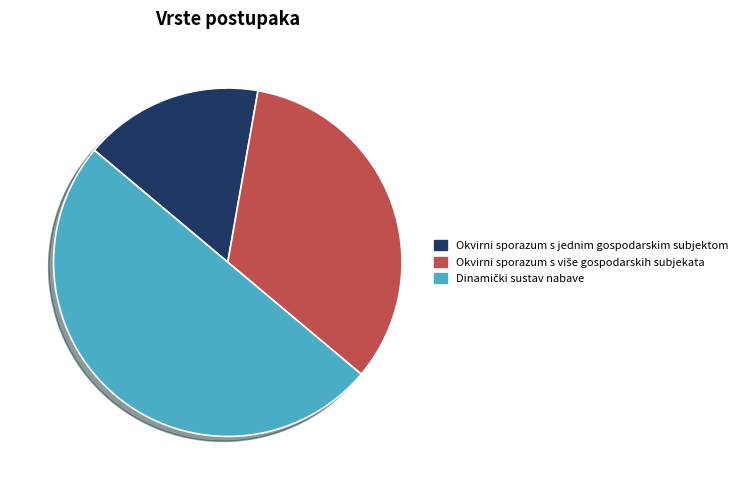

Does Okvirni sporazum s jednim gospodarskim subjektom account for over 50% of the chart?

No